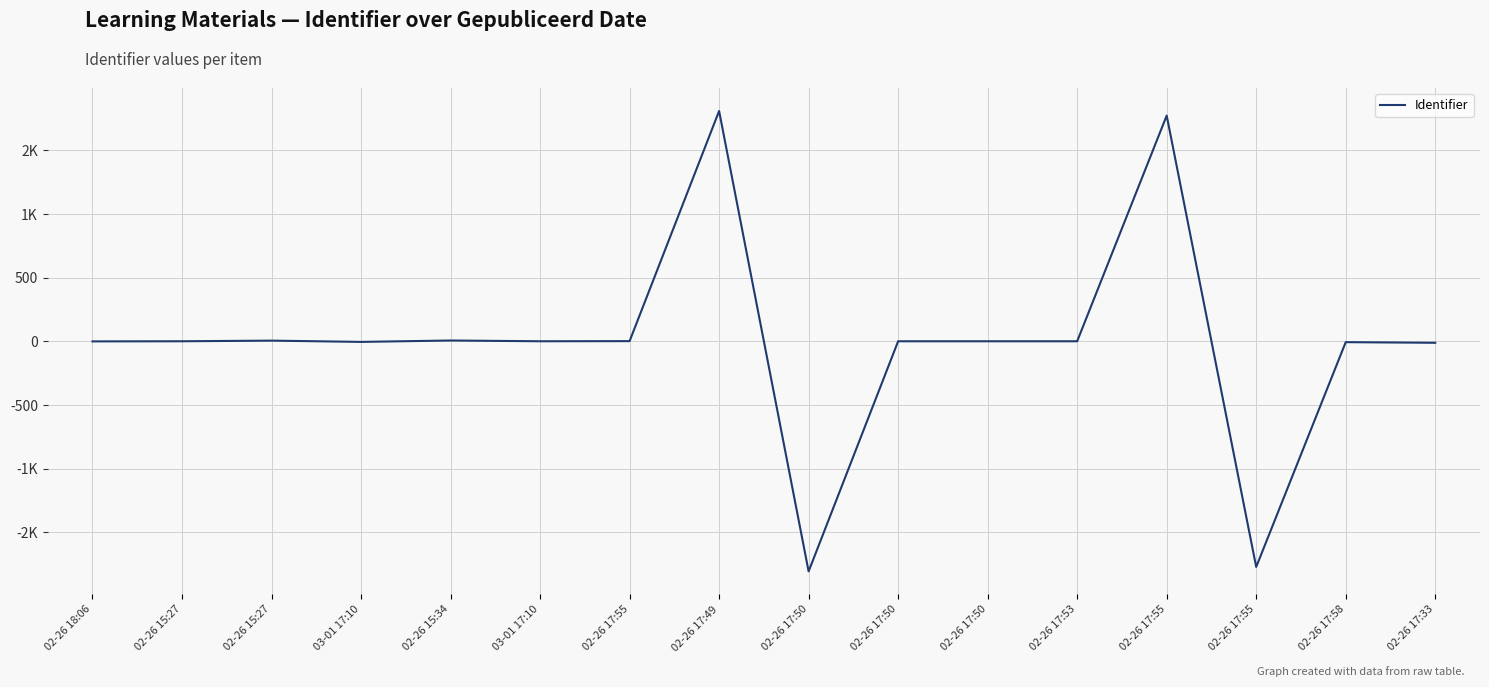

Between 02-26 17:55 and 02-26 17:50, which is larger?

02-26 17:55